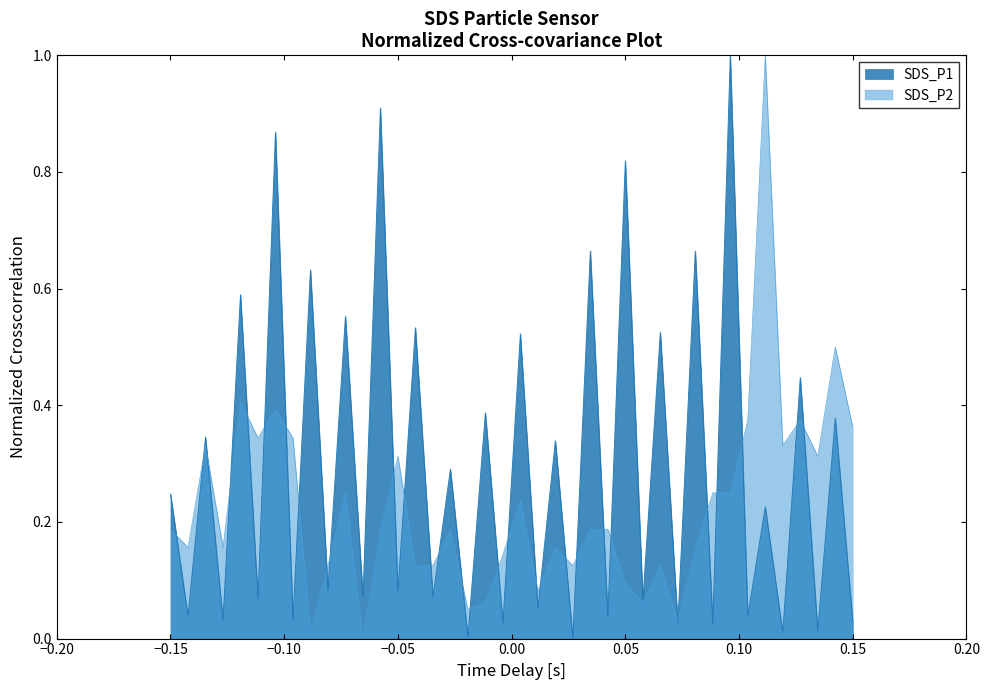

List the series in order of their overall mean, lowest first.

SDS_P2, SDS_P1